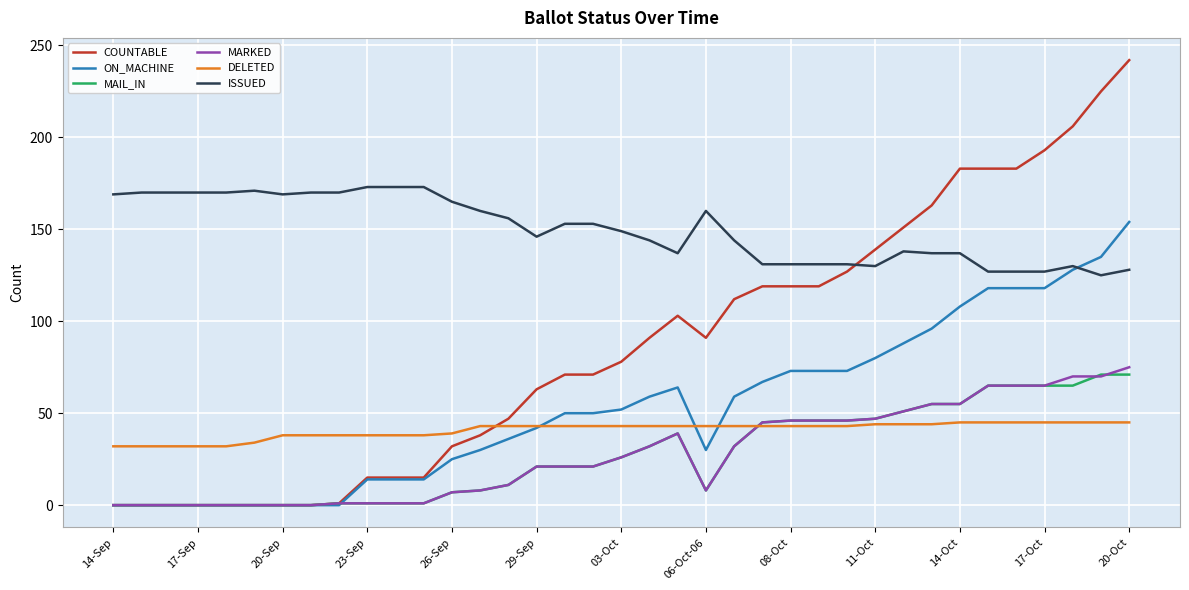

Which series has the largest total across all categories?

ISSUED